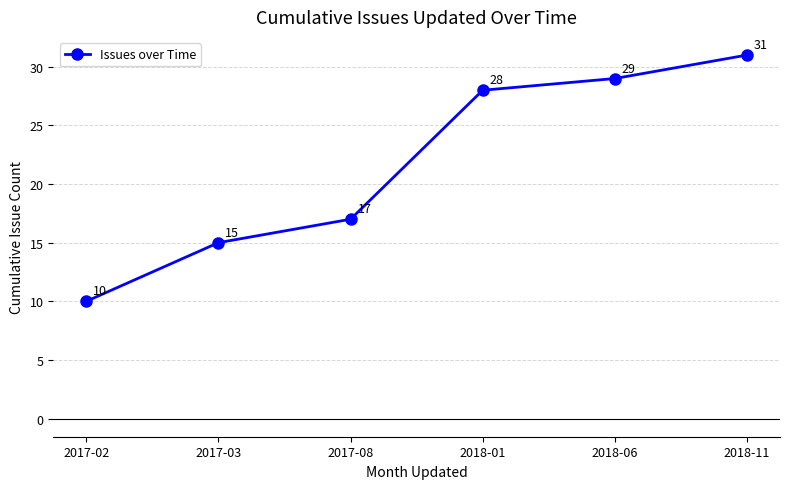

What is the change in value from 2017-08 to 2018-06?

+12